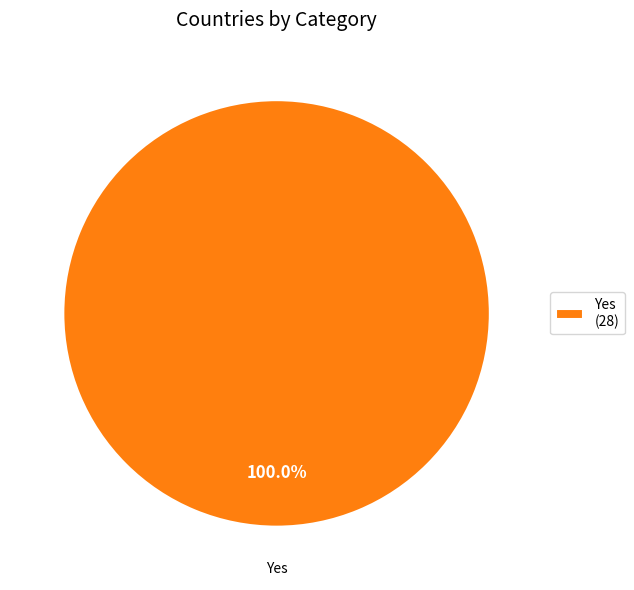

Which slice represents more than half of the pie?

Yes (28)